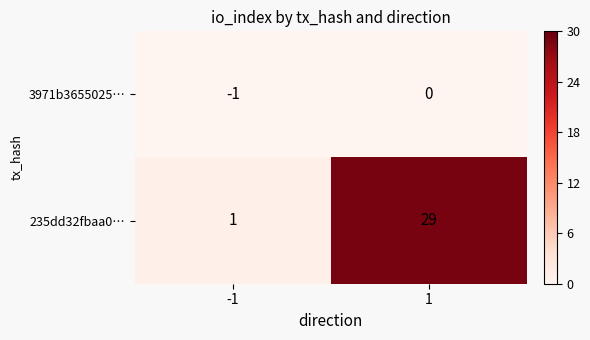

What is the sum of all 235dd32fbaa0… values?

30